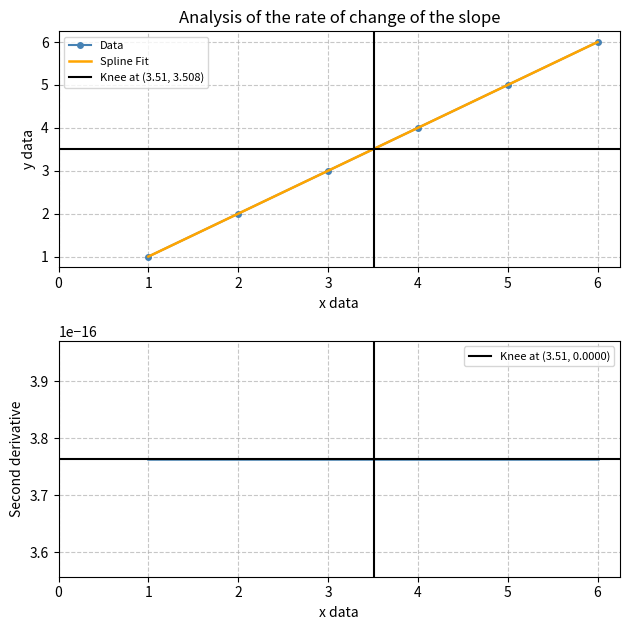

What is the value of the 2nd point from the left?

2